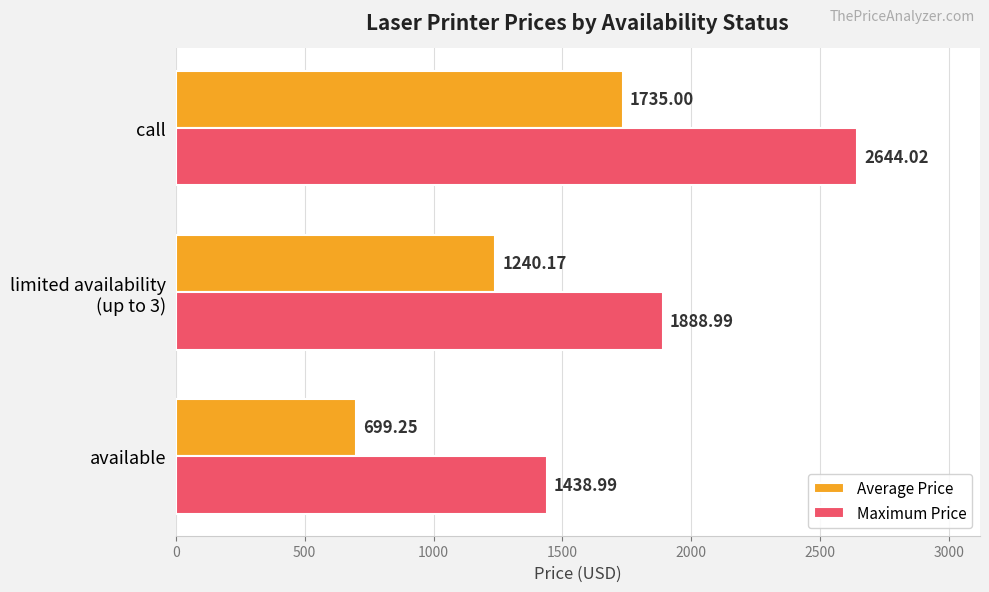

How many data points in Maximum Price are above 1888?

2